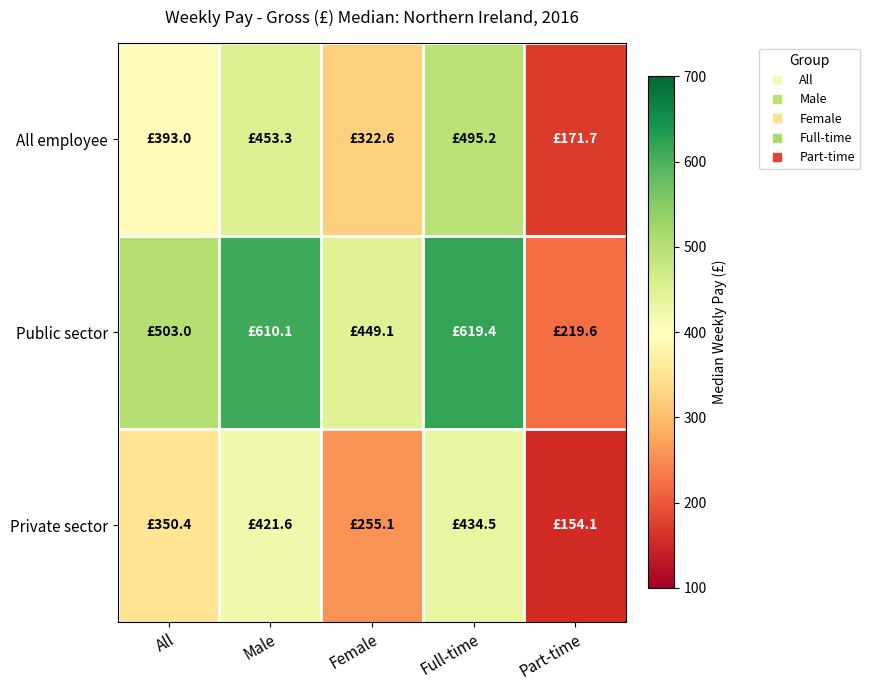

Which has a higher value, Full-time or Female?

Full-time